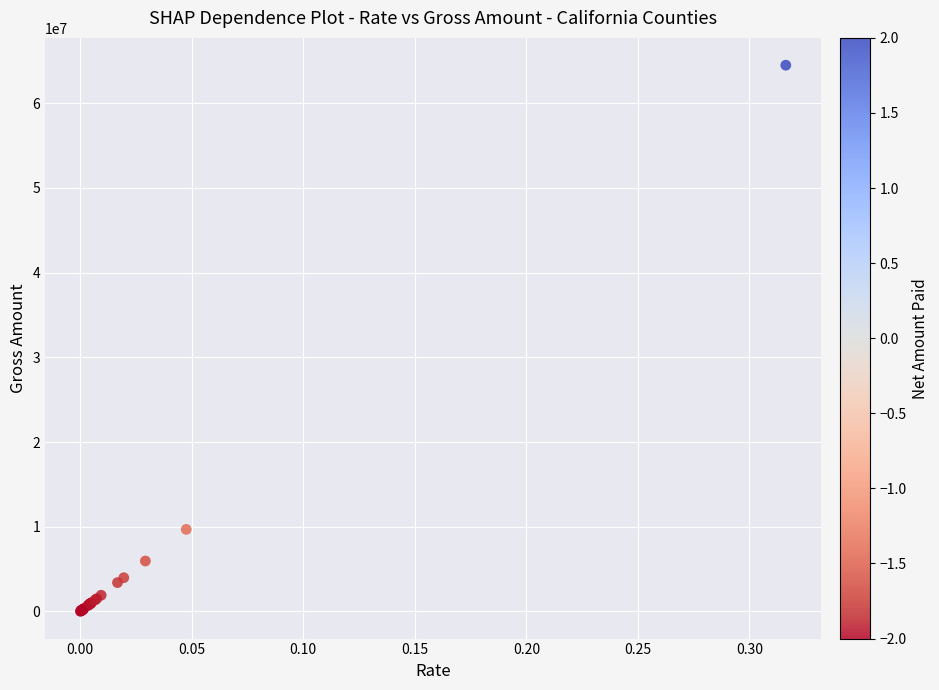

What Y value in the scatter plot is closest to 32253576?

9690767.7